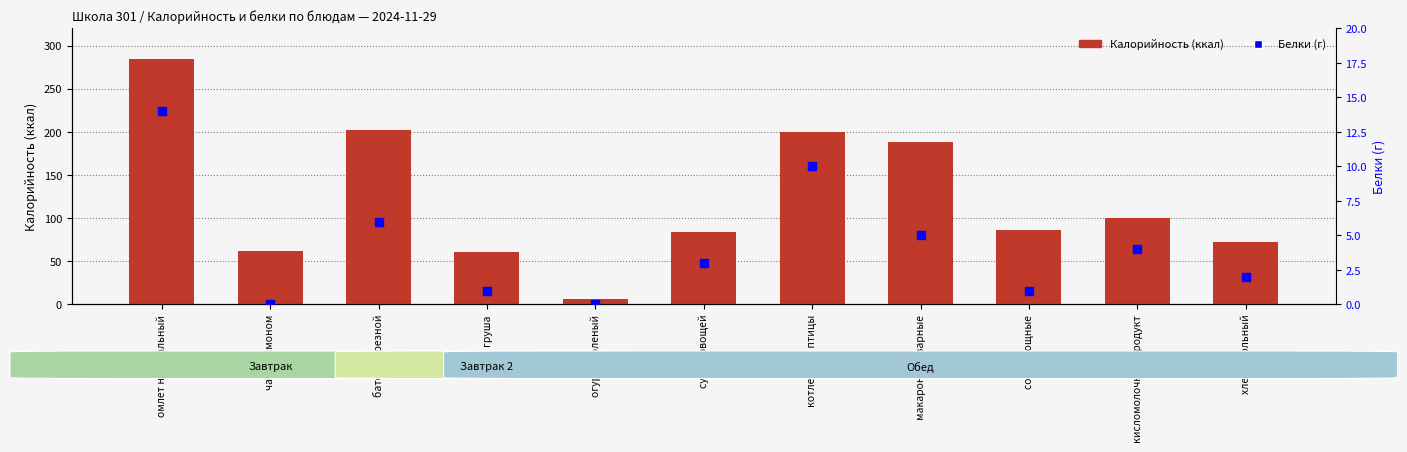

Which series reaches the maximum Y coordinate?

Калорийность